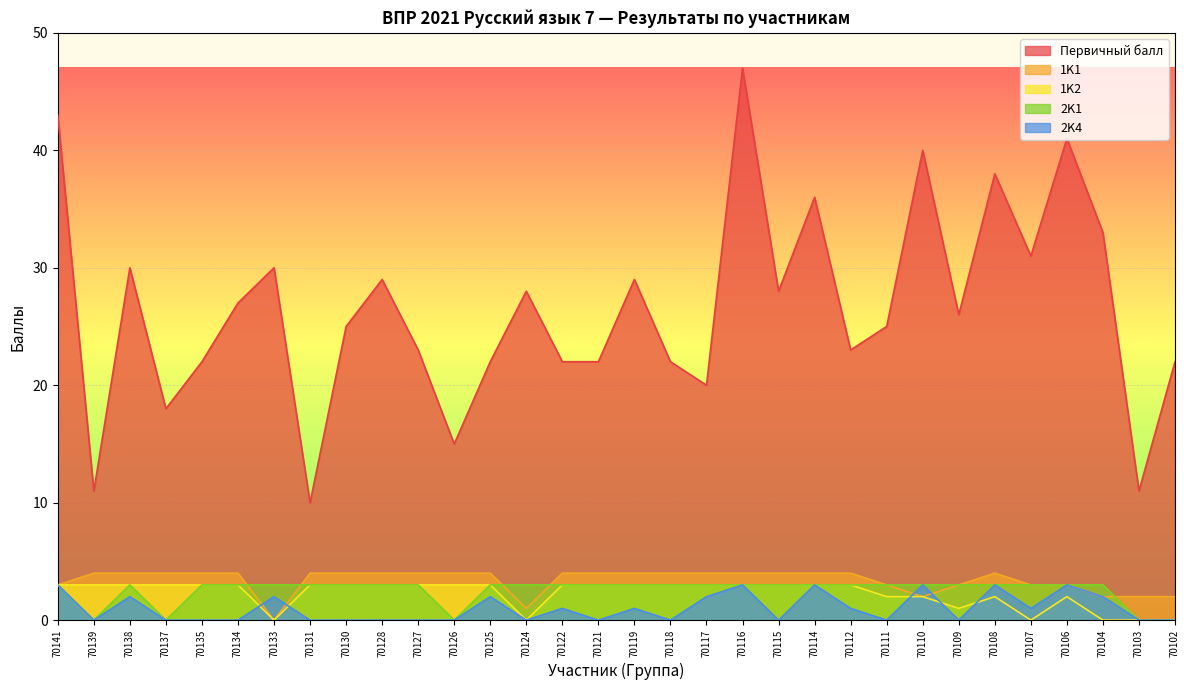

What is the difference between the highest and lowest values at 70124?

28